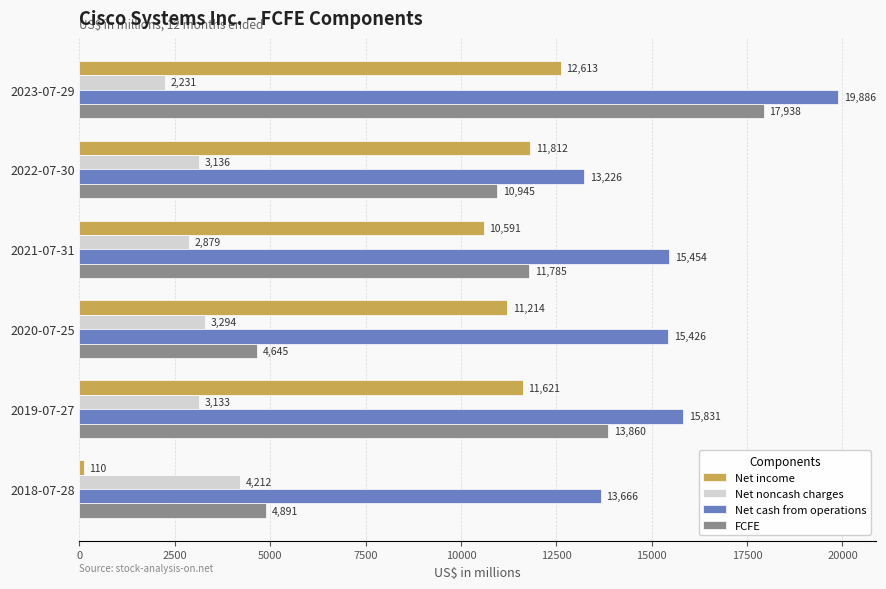

What is the highest value of the Net noncash charges series?

4212